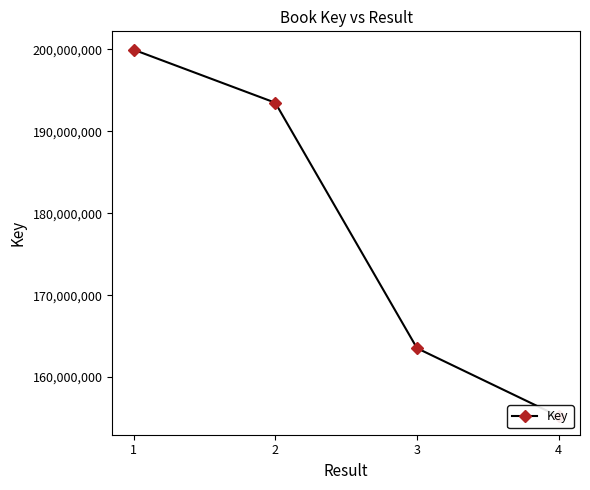

At which category does the chart reach its minimum across all series?

4